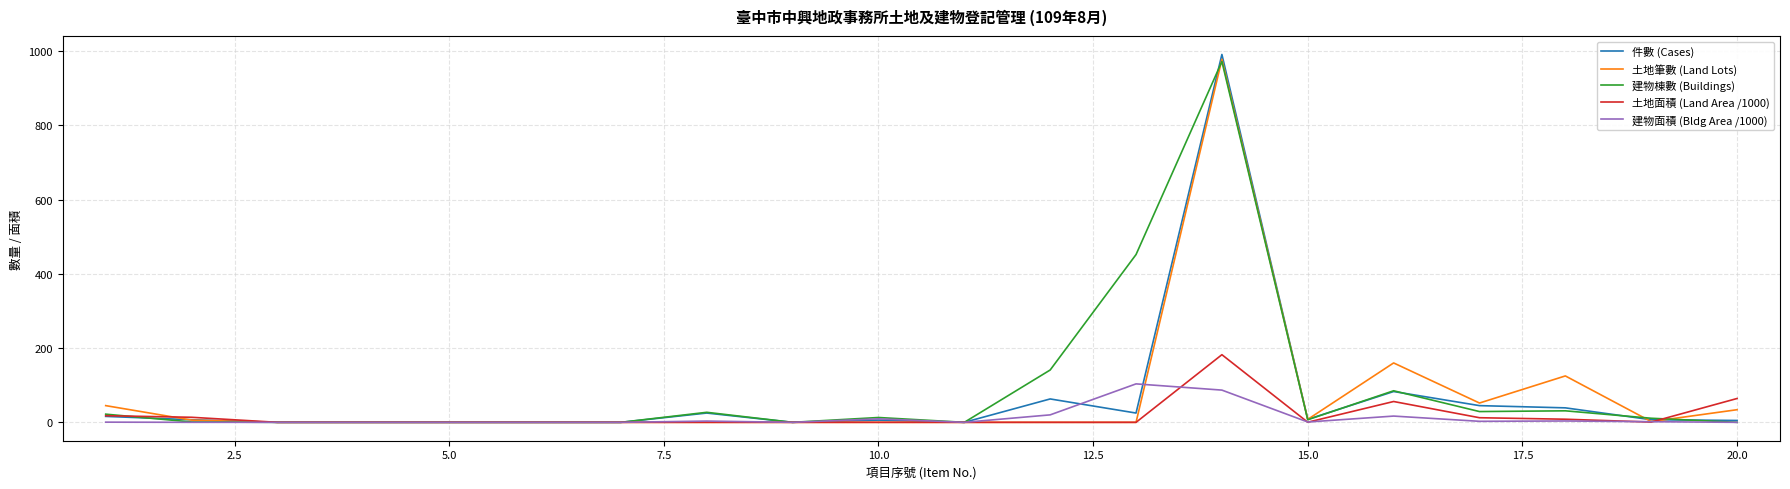

Which series has the widest spread of values?

件數 (Cases)